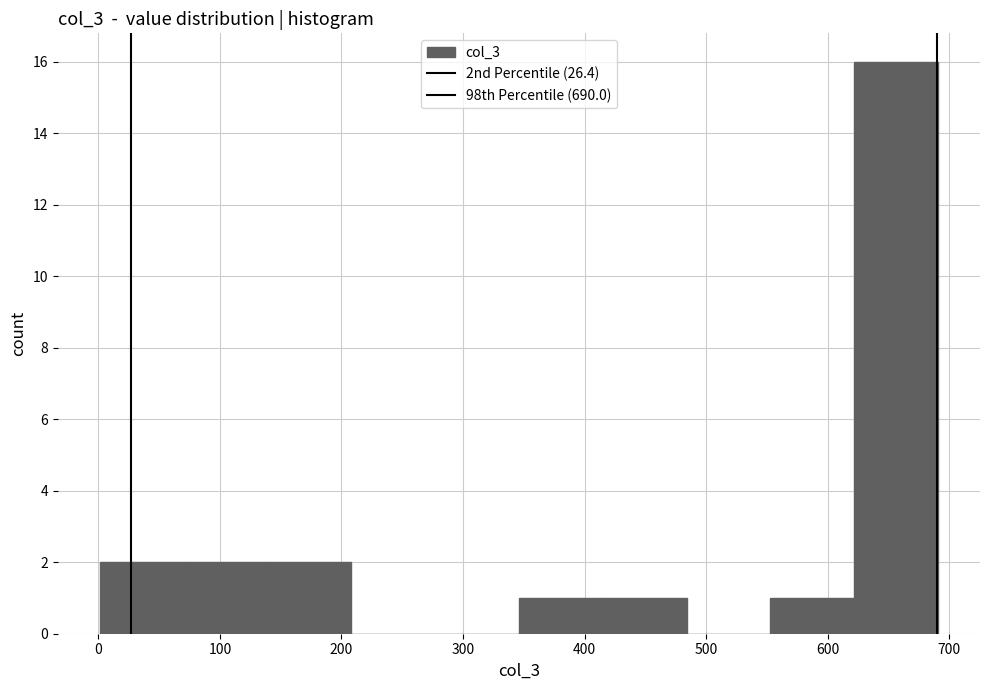

Reading left to right, transcribe this chart: for each bar, give the range it covers on the x-axis and its height. Neither the bar edges nor the heights are printed on the chart, so give them approximately, as read against the axes.

1 to 70: 2
70 to 139: 2
139 to 208: 2
208 to 277: 0
277 to 346: 0
346 to 415: 1
415 to 484: 1
484 to 553: 0
553 to 622: 1
622 to 691: 16